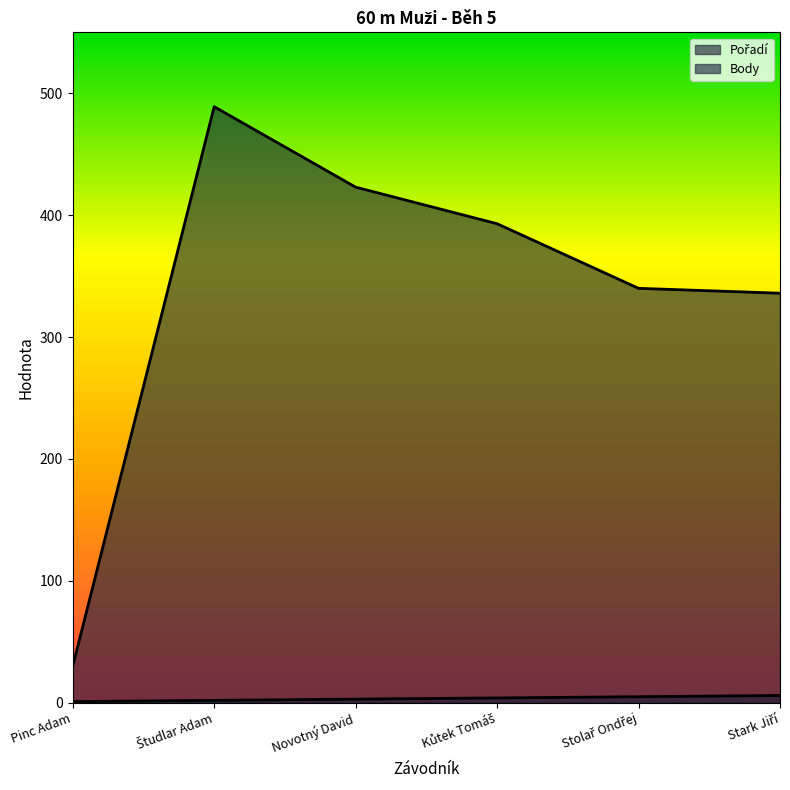

What is the value of the Body point at the 4th from the left?

393